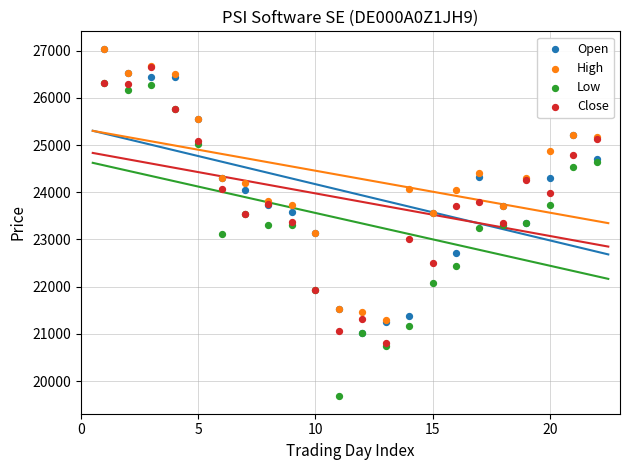

Which series contains the lowest Y value?

Low